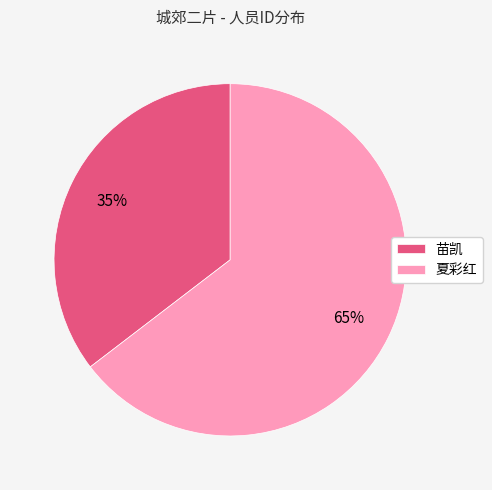

To the nearest percent, what is the average slice percentage?

50%